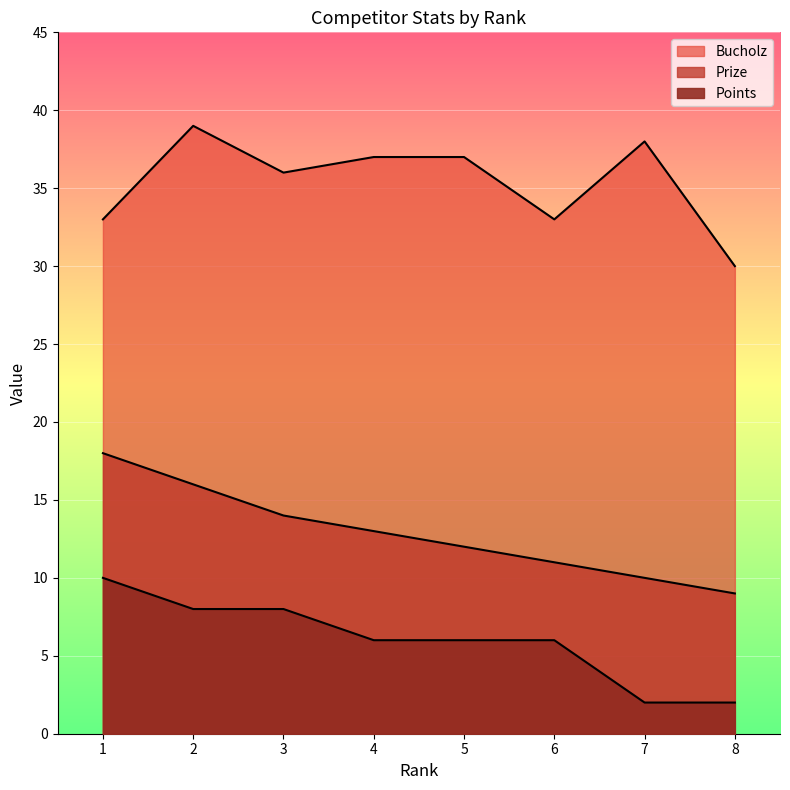

Between 2 and 3, which series saw the biggest shift?

Bucholz